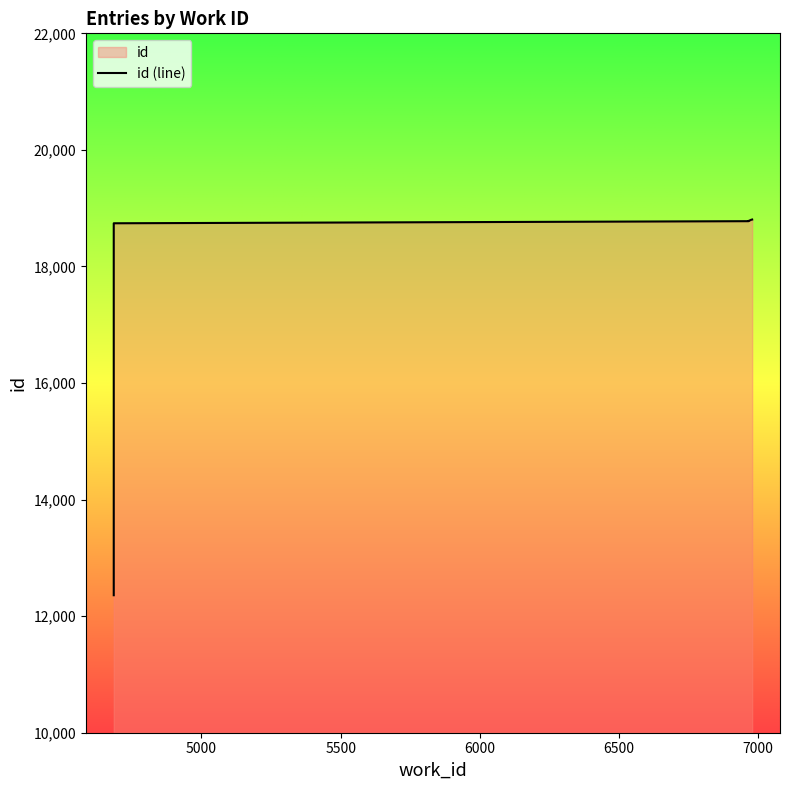

Where does the data first go above 18781?

6972